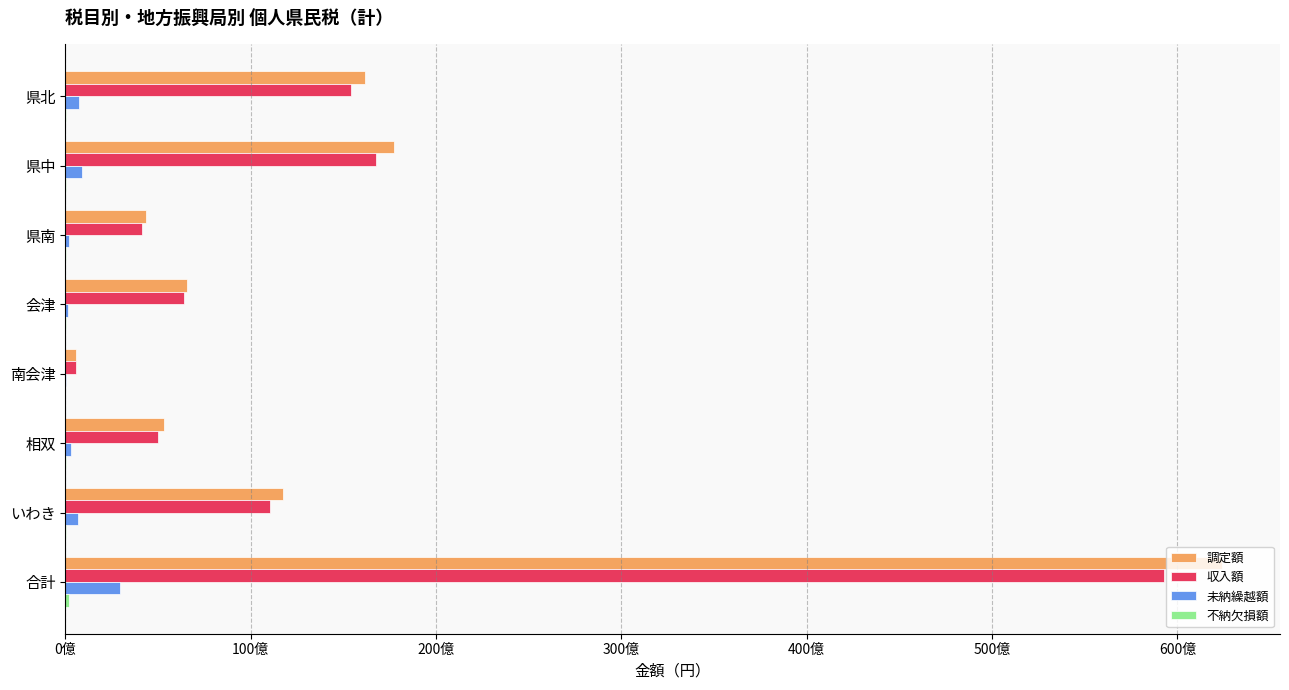

At which label is 収入額 closest to 29930775570?

県中